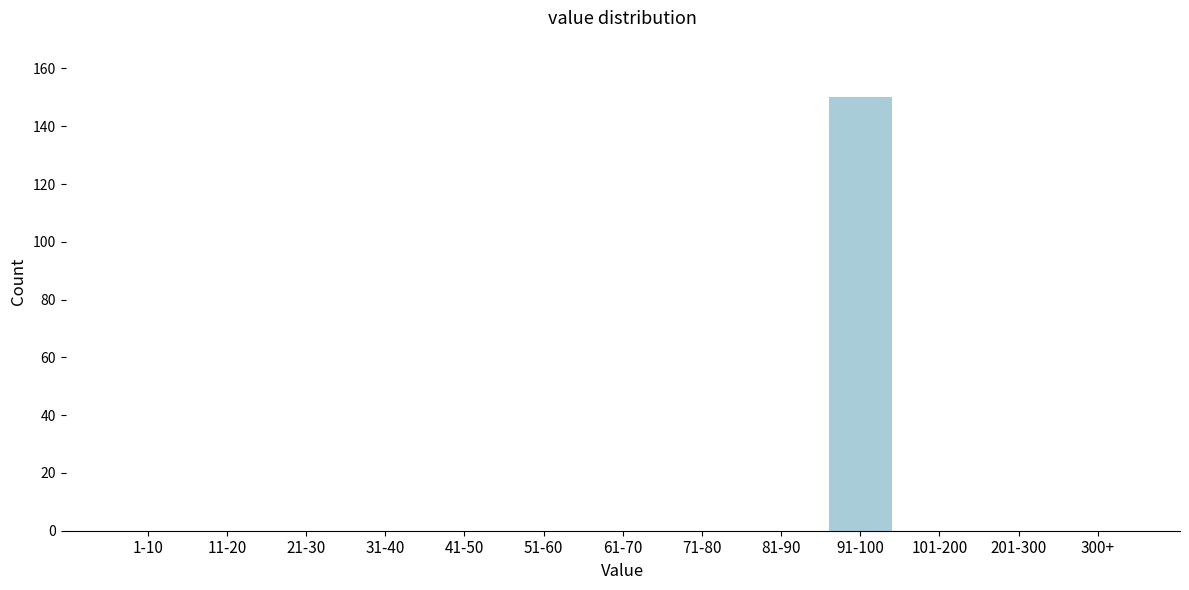

Reading left to right, list all the values displayed in this chart.

1-10=0	11-20=0	21-30=0	31-40=0	41-50=0	51-60=0	61-70=0	71-80=0	81-90=0	91-100=150	101-200=0	201-300=0	300+=0